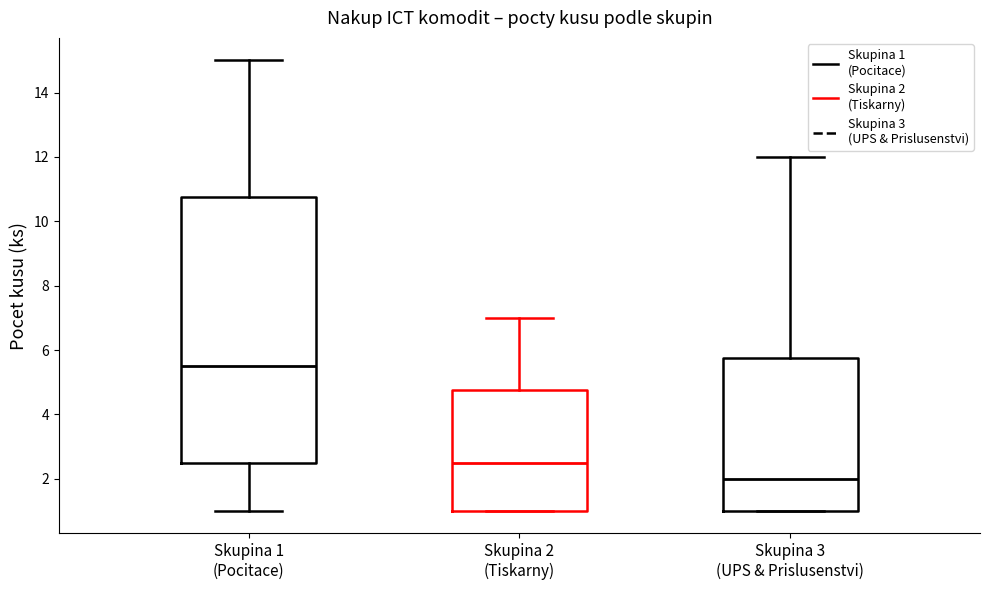

Which box has the highest median line?

Skupina 1 (Pocitace)